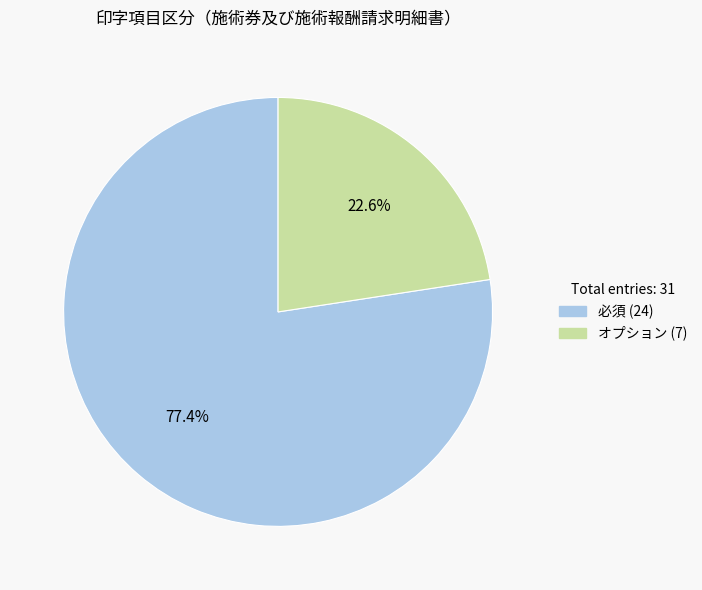

What is the ratio of the value at オプション to the value at 必須?

0.3